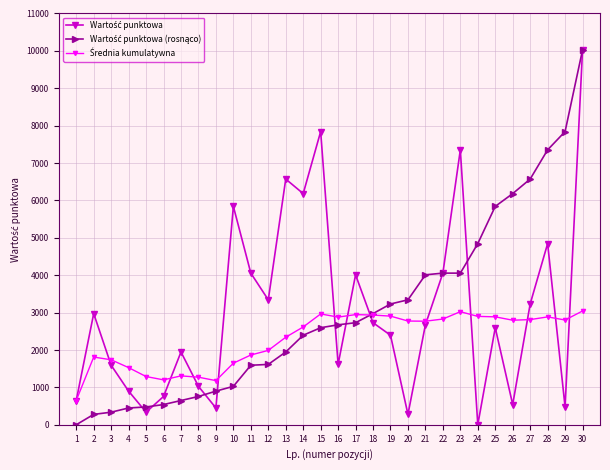

Count the number of categories in the chart.

30